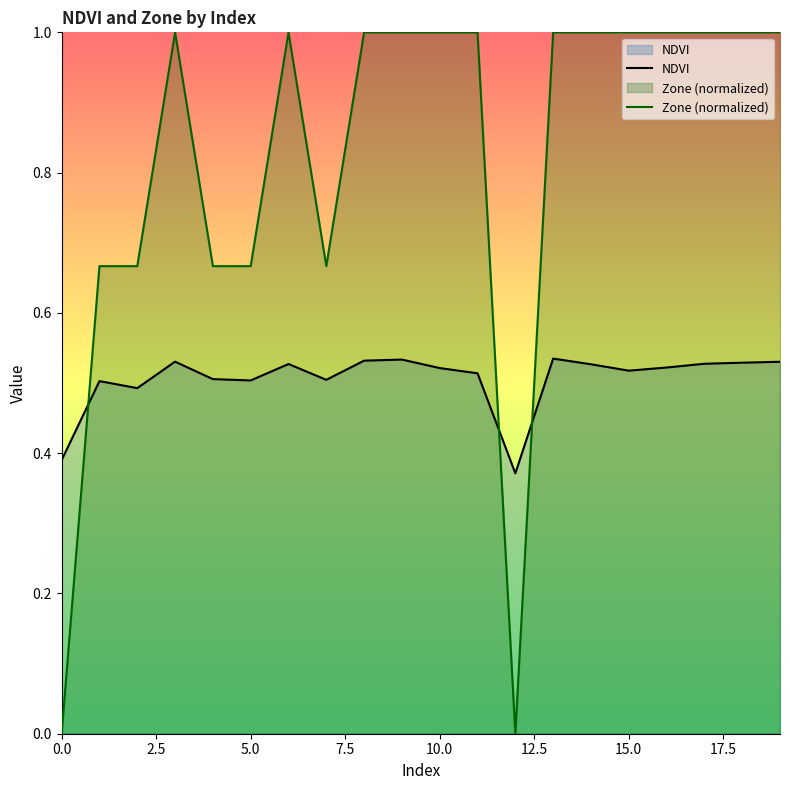

Which series has the largest range (max minus min)?

Zone (normalized)